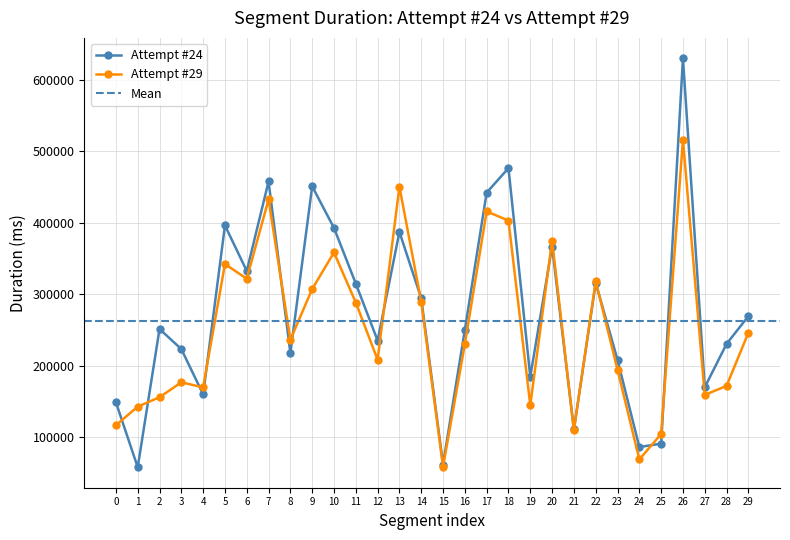

What is the approximate value of Attempt #24 at 19?

184962